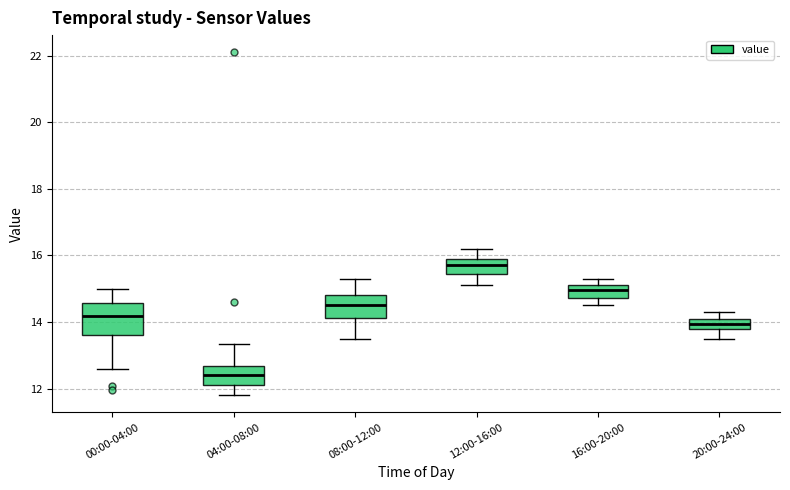

Which box is the tallest, from its lower edge to its upper edge?

00:00-04:00